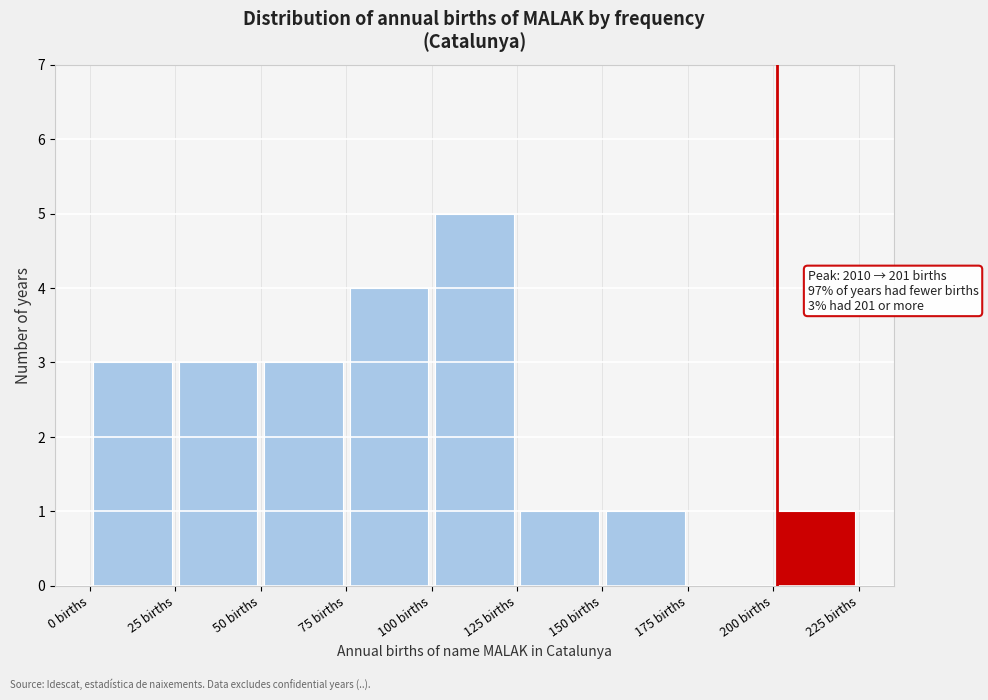

Over which range of the x-axis is the bar tallest?

100 to 125